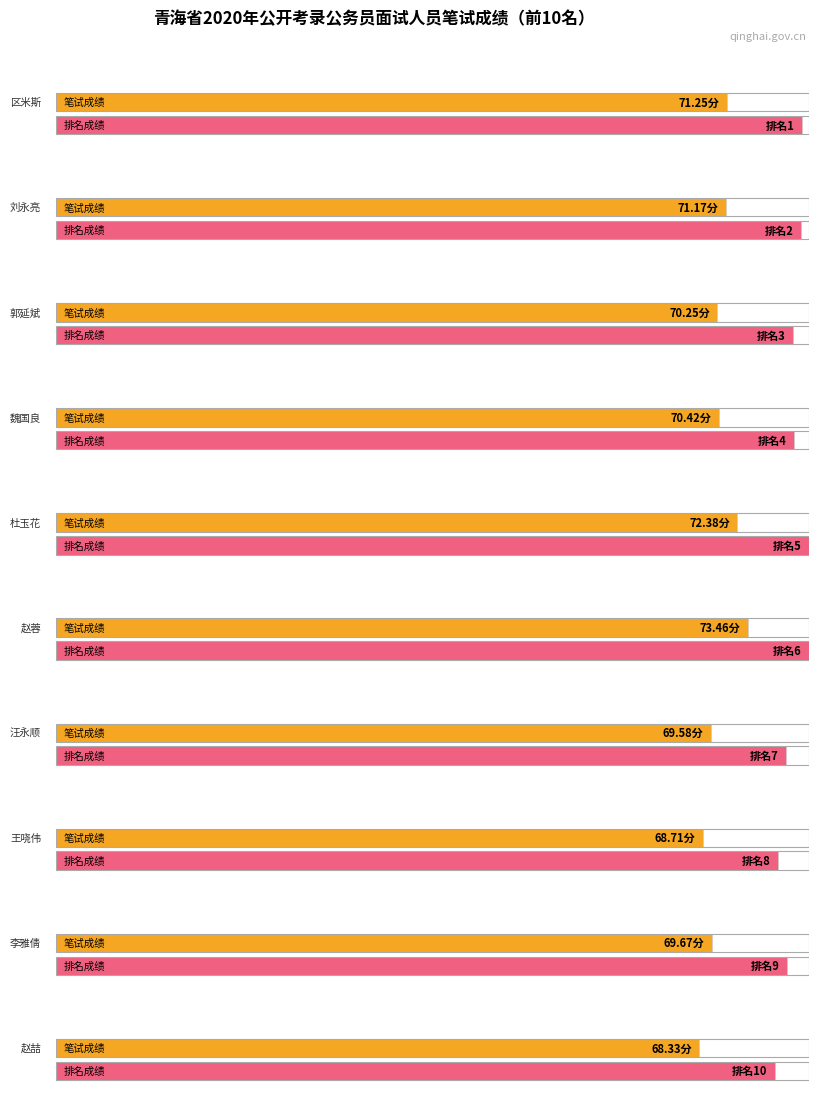

What is the sum of the values at 魏国良 and 李雅倩?

140.1